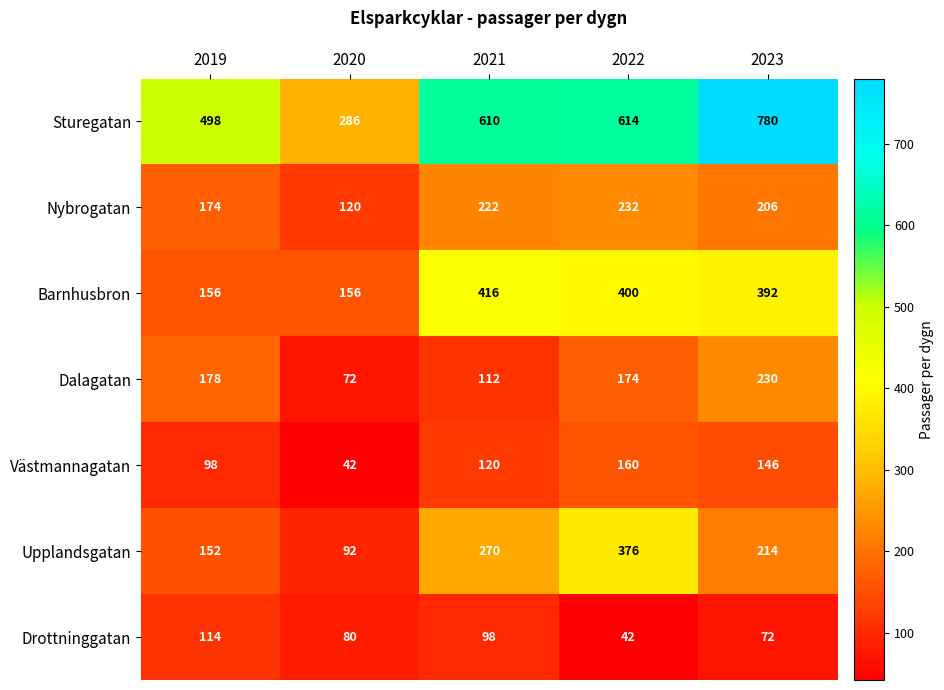

At how many categories does at least one series exceed 448?

4